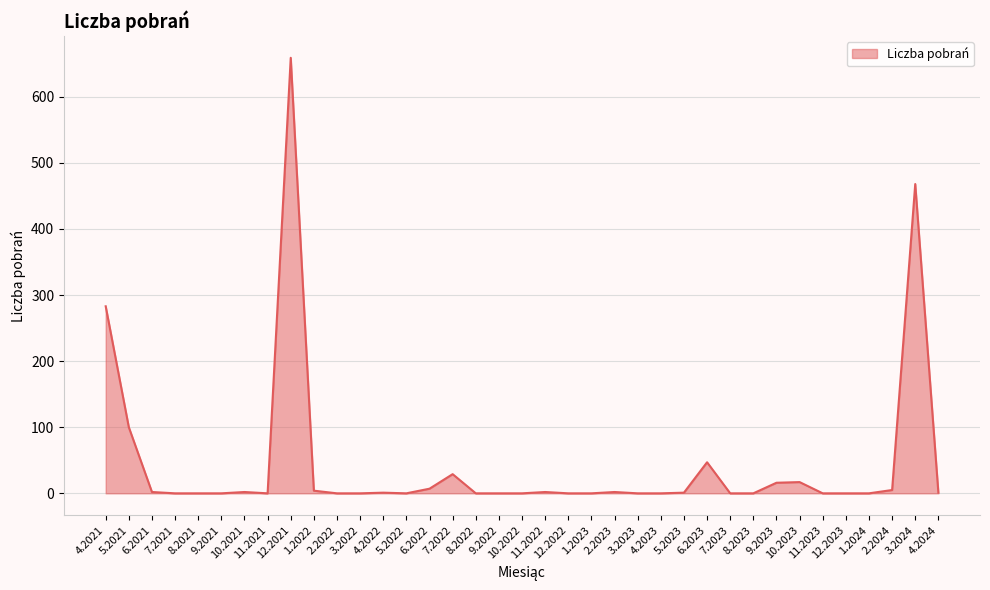

What is the difference between the maximum and minimum values?

659